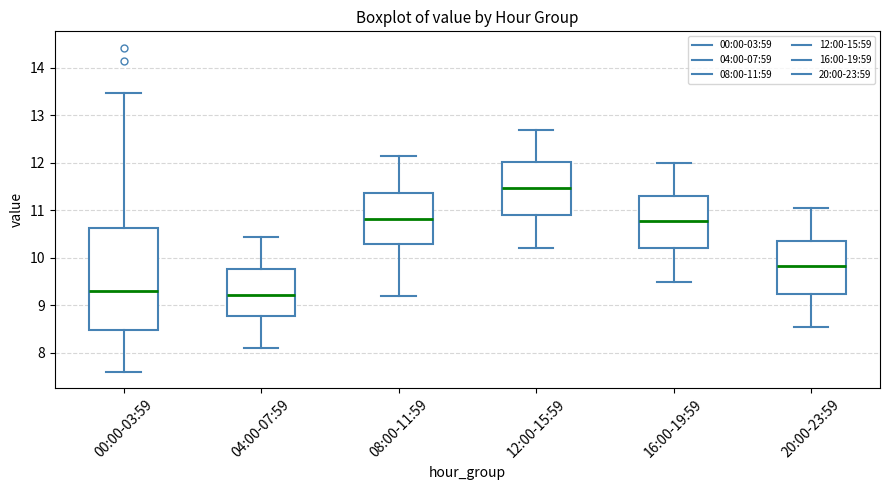

Reading left to right, read every box against the y-axis: the position of its median line, the range the box covers, and the ends of its whiskers. The values are not printed on the chart, so give them approximately, as read against the axis.

00:00-03:59: median 9.3, box 8.5 to 10.6, whiskers 7.6 to 13.5
04:00-07:59: median 9.2, box 8.8 to 9.8, whiskers 8.1 to 10.5
08:00-11:59: median 10.8, box 10.3 to 11.4, whiskers 9.2 to 12.2
12:00-15:59: median 11.5, box 10.9 to 12.0, whiskers 10.2 to 12.7
16:00-19:59: median 10.8, box 10.2 to 11.3, whiskers 9.5 to 12.0
20:00-23:59: median 9.8, box 9.3 to 10.4, whiskers 8.6 to 11.1